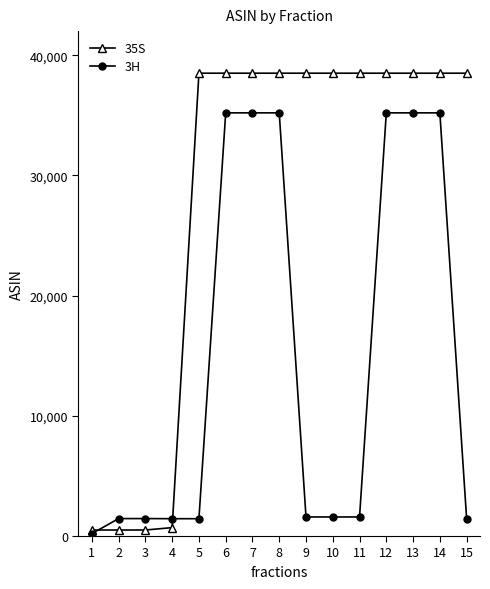

Is the value of 35S at 12 greater than the value of 3H at 8?

Yes